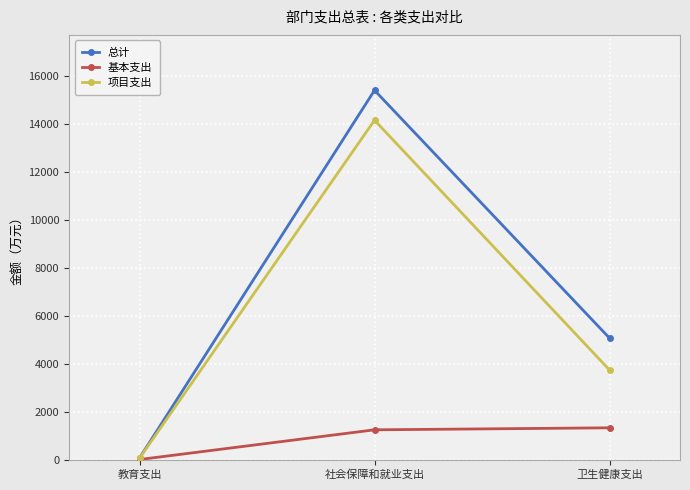

What is the average value of the 项目支出 series?

5993.8